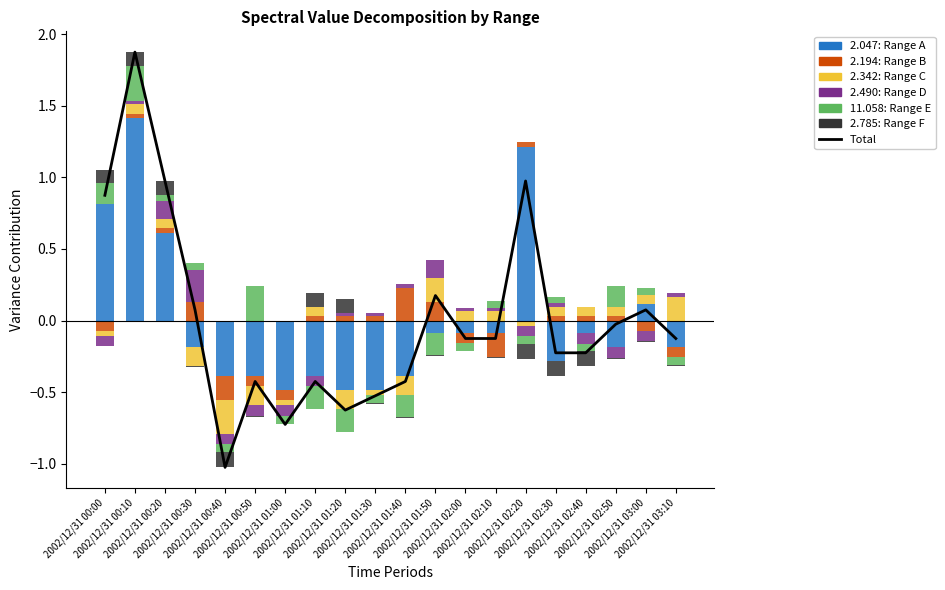

The chart shows a value of -0.2 at 2002/12/31 00:40. True or false?

False